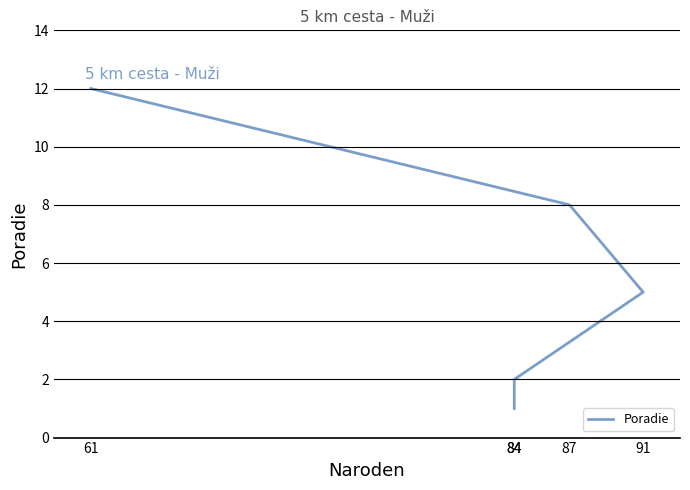

What is the average value?

6